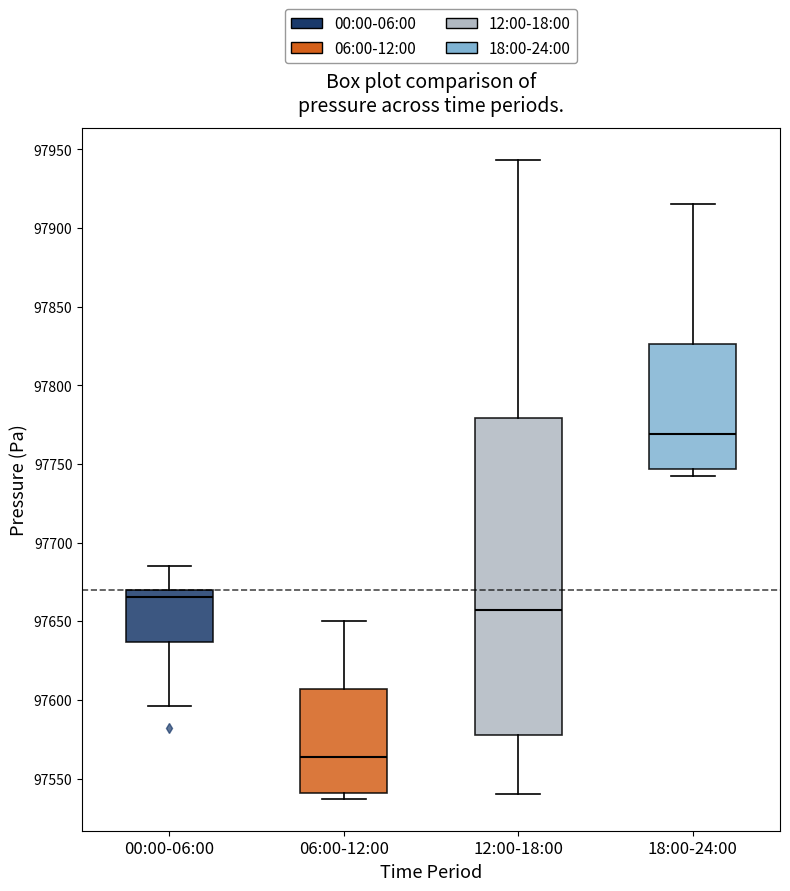

Where does the upper whisker of the box for 18:00-24:00 end on the y-axis? The values are not printed on the chart, so give them approximately, as read against the axis.

97915